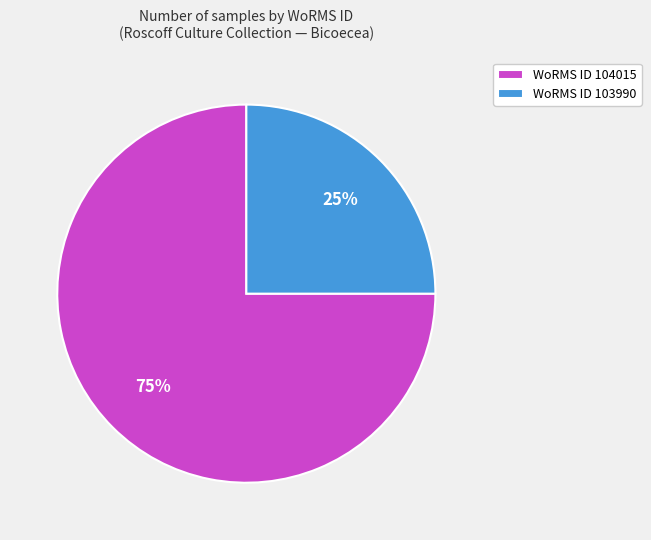

Count the number of slices in the pie.

2